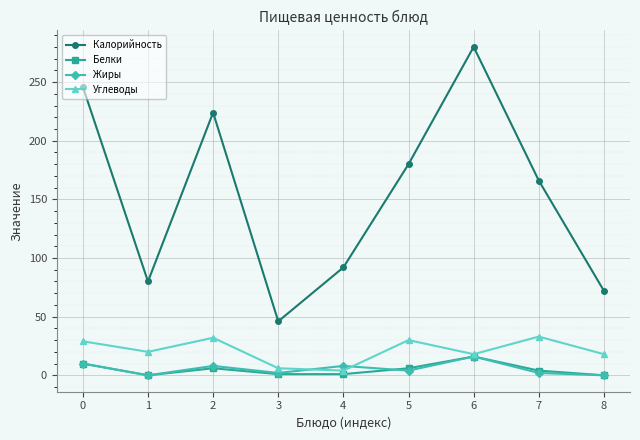

How many series are shown in this chart?

4